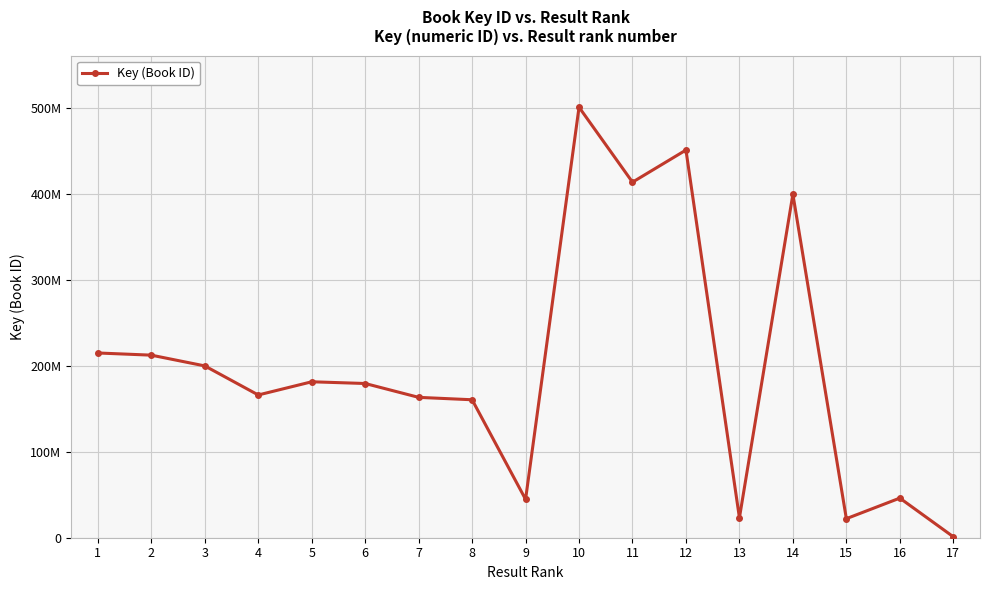

What is the value of the 2nd point from the left?

212652344